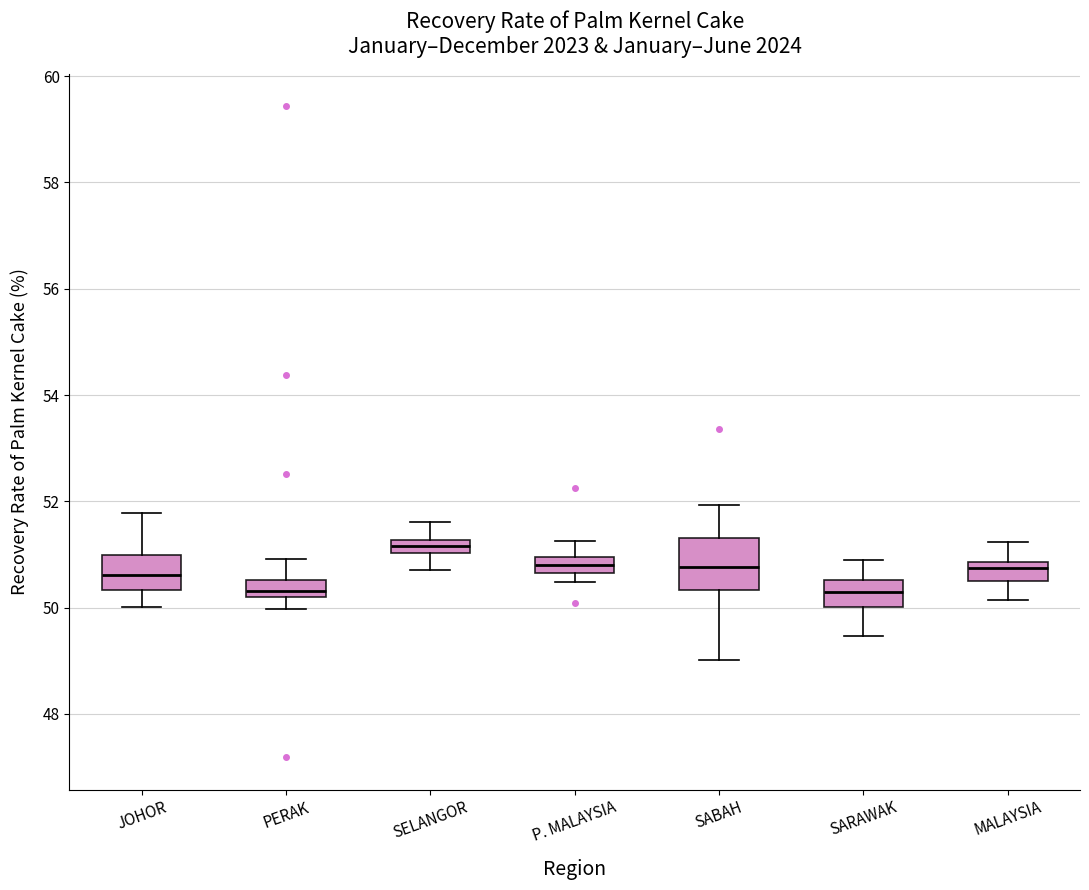

Which box's median line is the highest?

SELANGOR